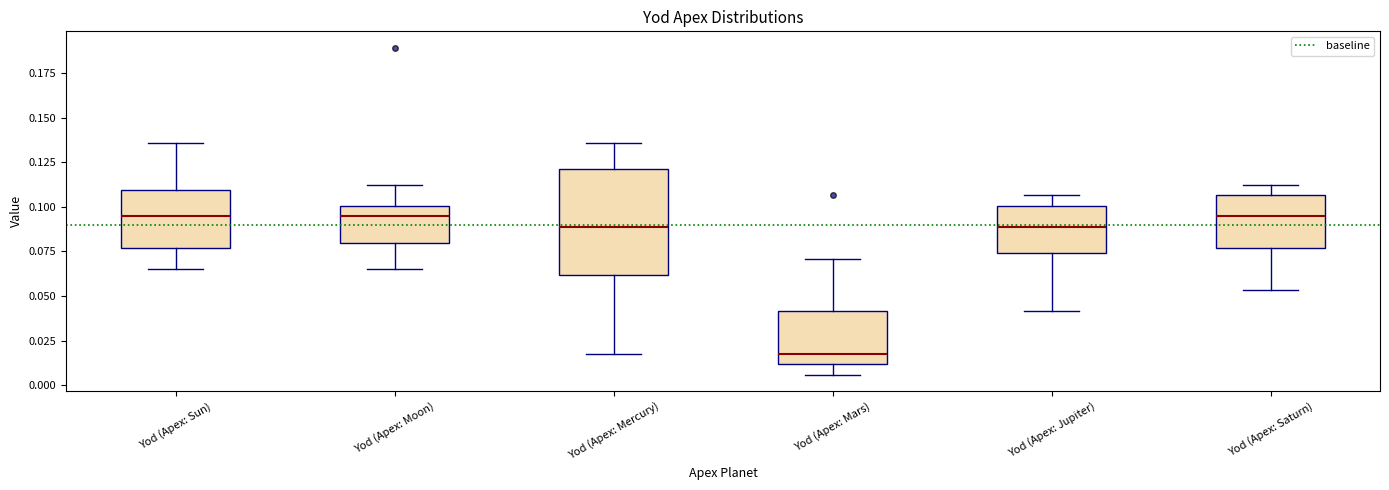

Reading left to right, read every box against the y-axis: the position of its median line, the range the box covers, and the ends of its whiskers. The values are not printed on the chart, so give them approximately, as read against the axis.

Yod (Apex: Sun): median 0.095, box 0.075 to 0.110, whiskers 0.065 to 0.135
Yod (Apex: Moon): median 0.095, box 0.080 to 0.100, whiskers 0.065 to 0.110
Yod (Apex: Mercury): median 0.090, box 0.060 to 0.120, whiskers 0.020 to 0.135
Yod (Apex: Mars): median 0.020, box 0.010 to 0.040, whiskers 0.005 to 0.070
Yod (Apex: Jupiter): median 0.090, box 0.075 to 0.100, whiskers 0.040 to 0.105
Yod (Apex: Saturn): median 0.095, box 0.075 to 0.105, whiskers 0.055 to 0.110